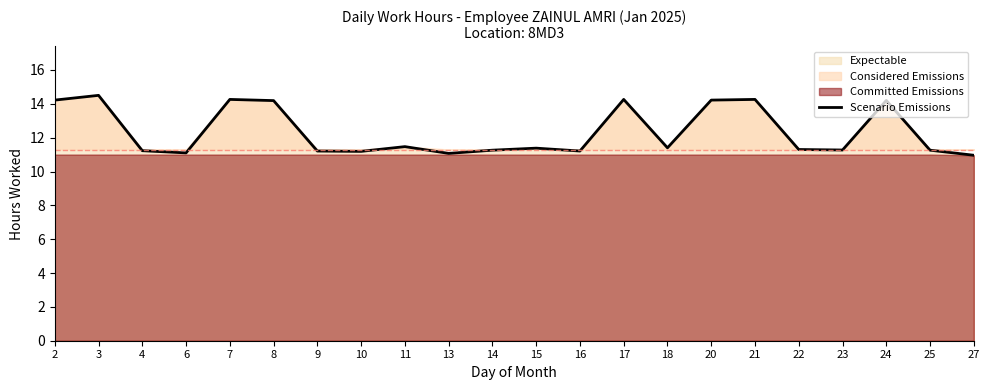

List the labels in order of value, smallest first.

27, 13, 6, 10, 9, 16, 4, 14, 25, 23, 22, 15, 18, 11, 8, 24, 2, 20, 7, 17, 21, 3